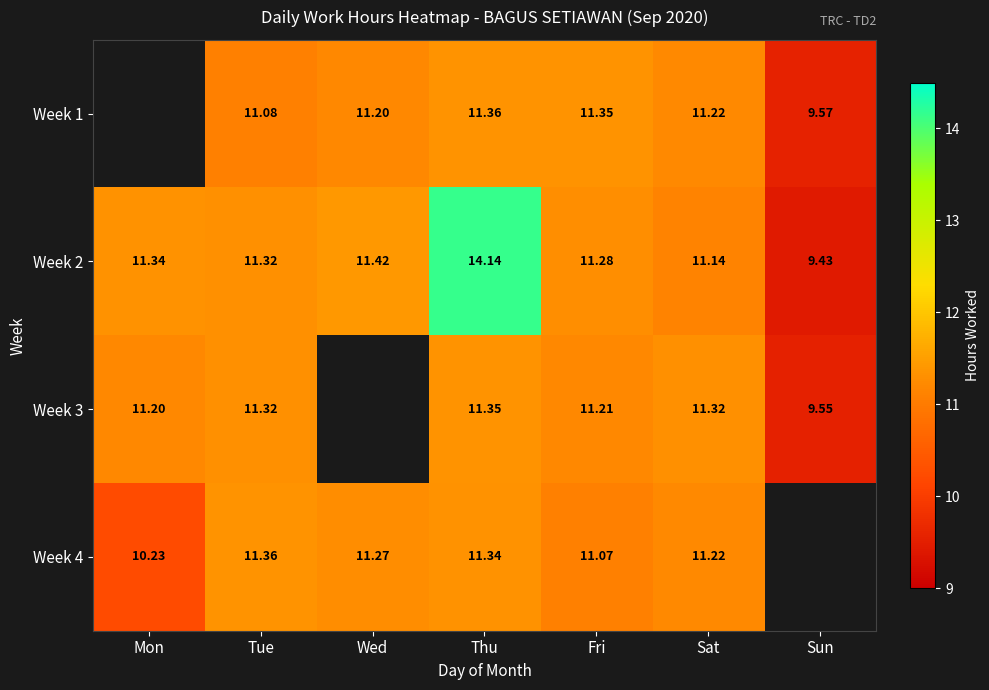

At which category is the sum across all series the highest?

Thu